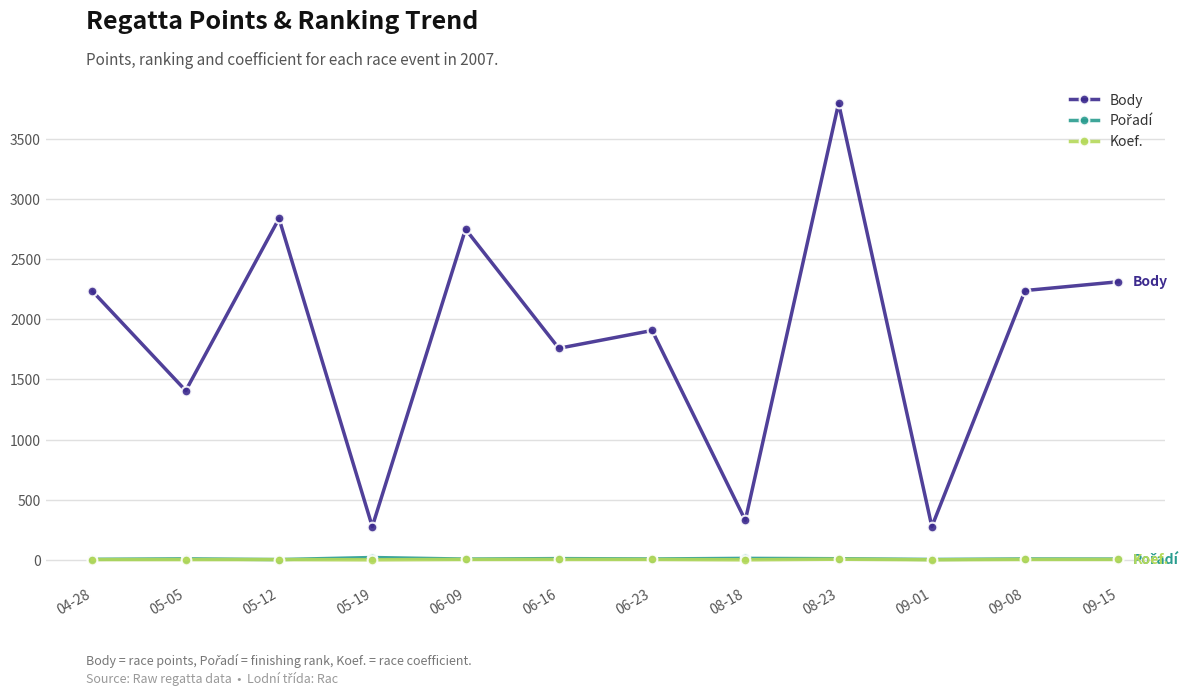

Which series has the largest total across all categories?

Body